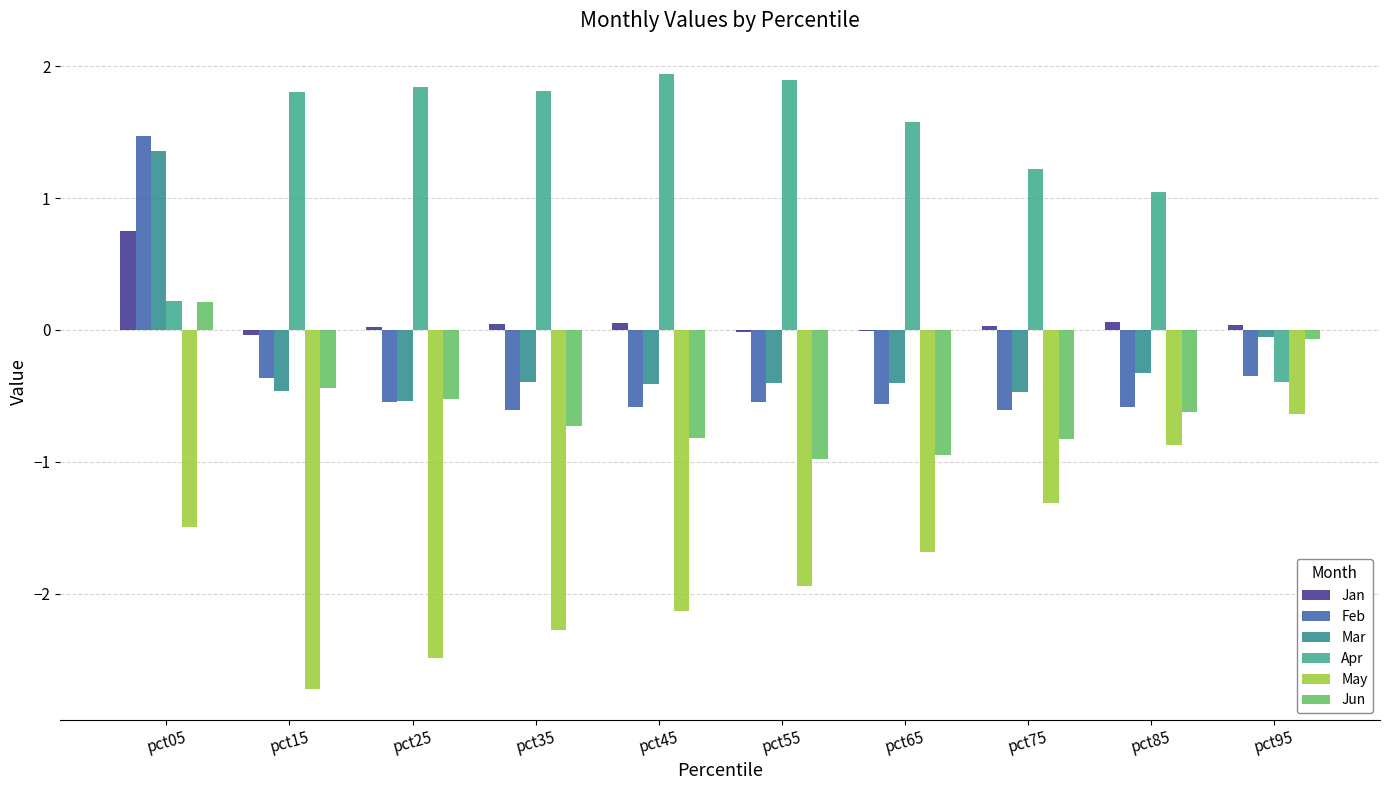

What is the difference between the Jun values at pct65 and pct45?

0.1